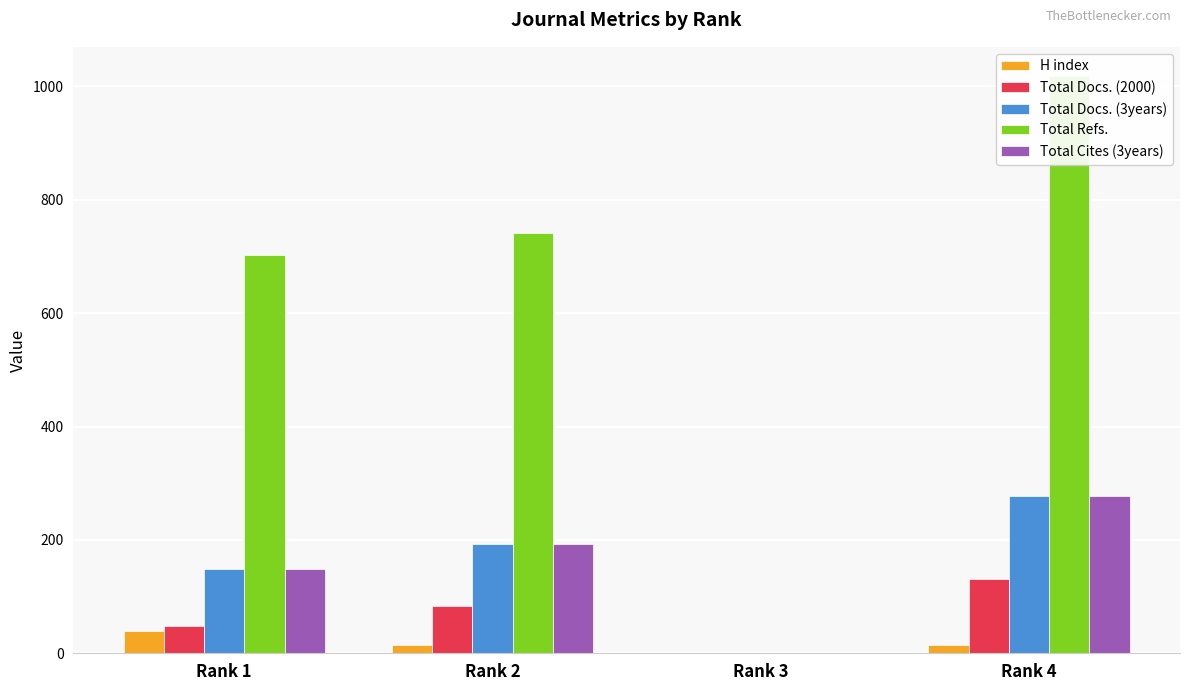

Where is H index nearest to the value 20?

Rank 4